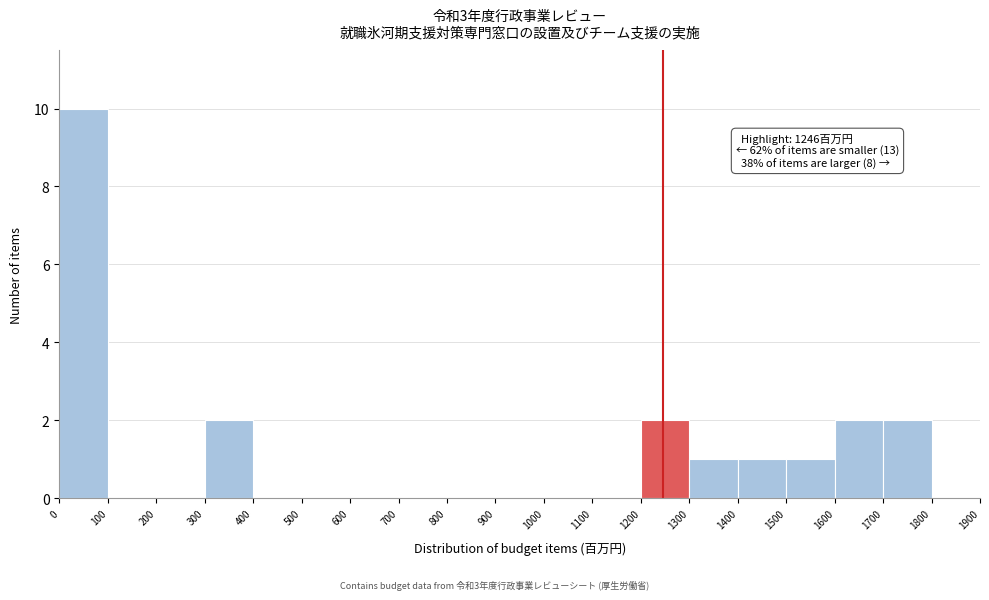

Over which range of the x-axis is the bar tallest?

0 to 100